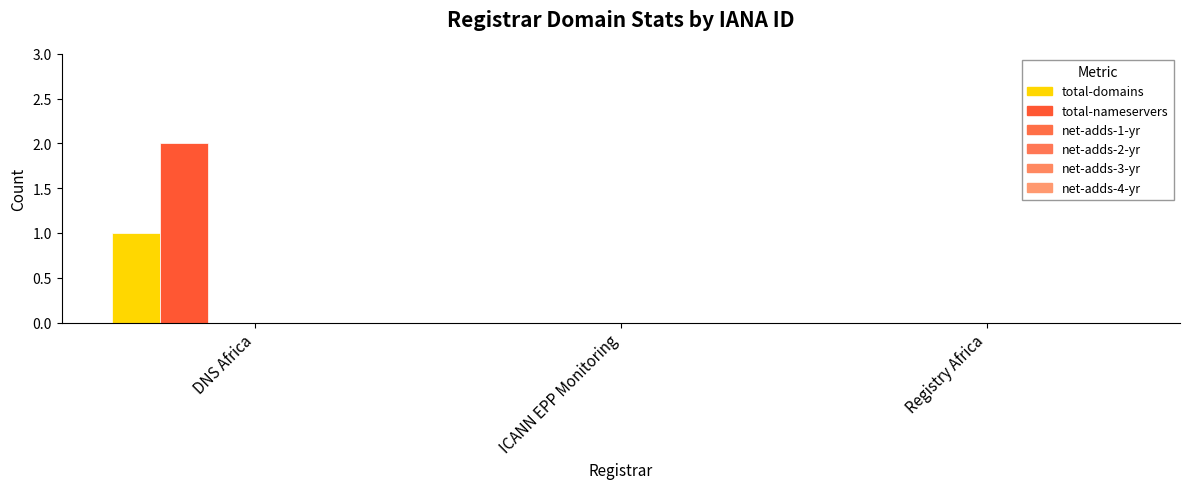

Reading right to left, transcribe all the data shown in this chart.

total-domains: Registry Africa=0	ICANN EPP Monitoring=0	DNS Africa=1
total-nameservers: Registry Africa=0	ICANN EPP Monitoring=0	DNS Africa=2
net-adds-1-yr: Registry Africa=0	ICANN EPP Monitoring=0	DNS Africa=0
net-adds-2-yr: Registry Africa=0	ICANN EPP Monitoring=0	DNS Africa=0
net-adds-3-yr: Registry Africa=0	ICANN EPP Monitoring=0	DNS Africa=0
net-adds-4-yr: Registry Africa=0	ICANN EPP Monitoring=0	DNS Africa=0